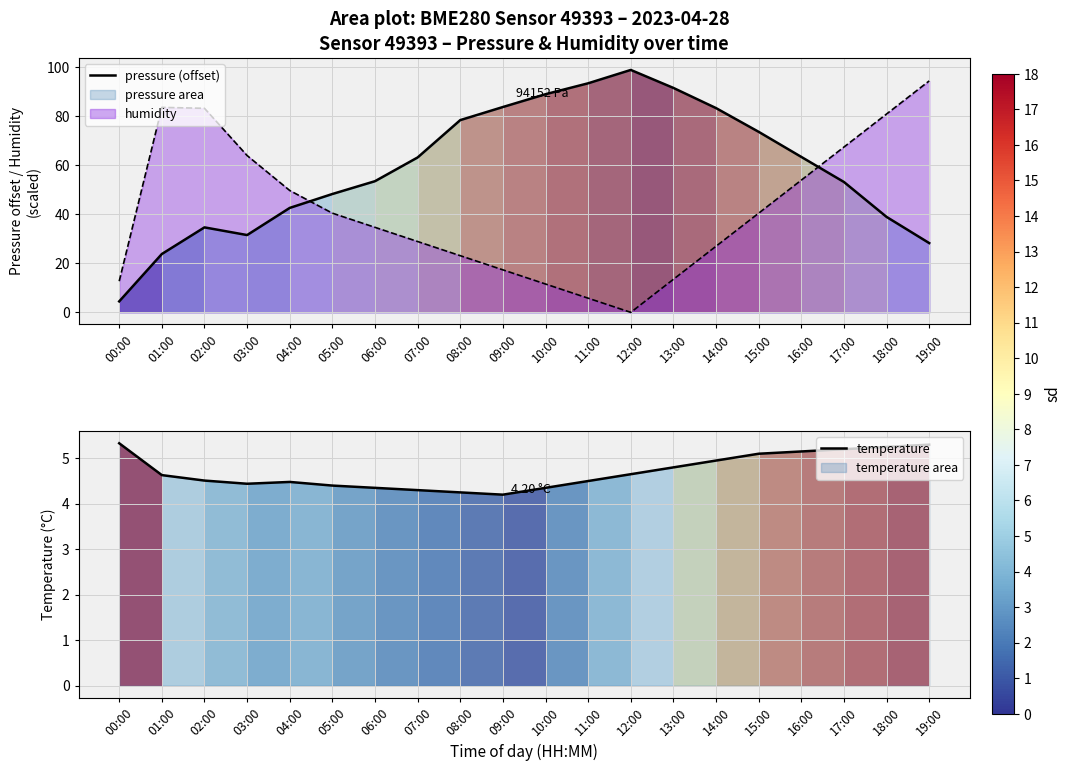

What value does the pressure (offset) series have at 13:00?

91.4